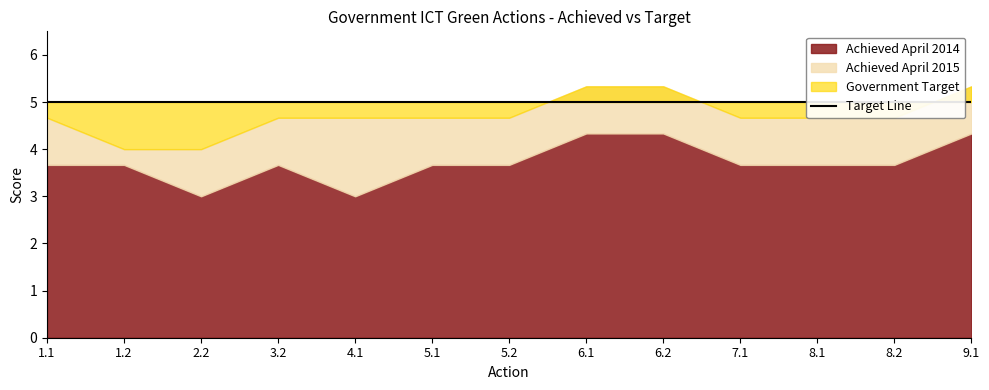

The Achieved April 2014 series shows 5.3 at 3.2. True or false?

False